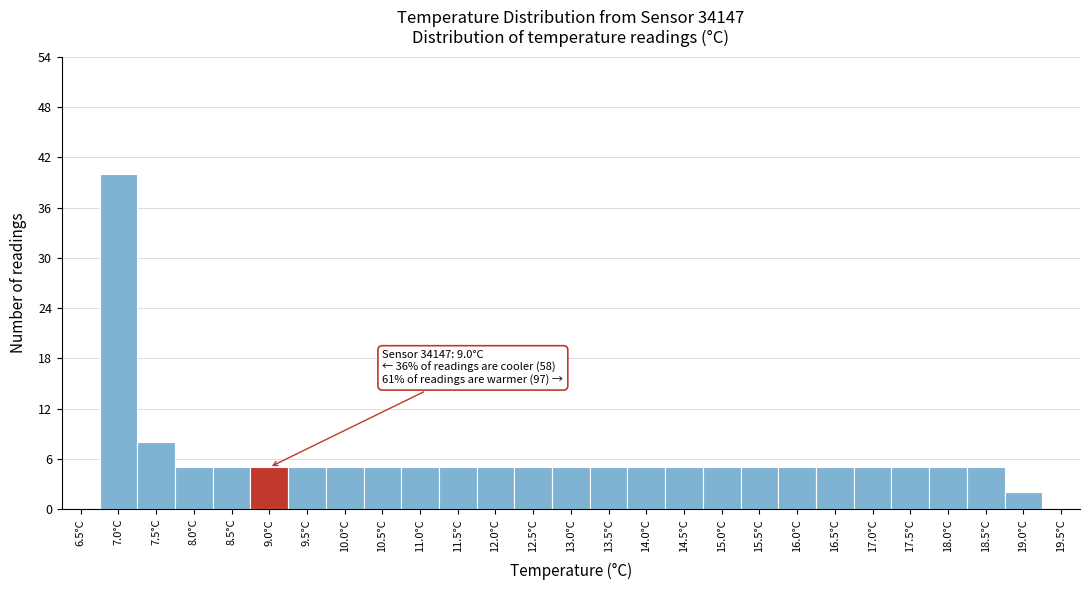

Reading right to left, transcribe all the data shown in this chart.

19.5°C=0	19.0°C=2	18.5°C=5	18.0°C=5	17.5°C=5	17.0°C=5	16.5°C=5	16.0°C=5	15.5°C=5	15.0°C=5	14.5°C=5	14.0°C=5	13.5°C=5	13.0°C=5	12.5°C=5	12.0°C=5	11.5°C=5	11.0°C=5	10.5°C=5	10.0°C=5	9.5°C=5	9.0°C=5	8.5°C=5	8.0°C=5	7.5°C=8	7.0°C=40	6.5°C=0